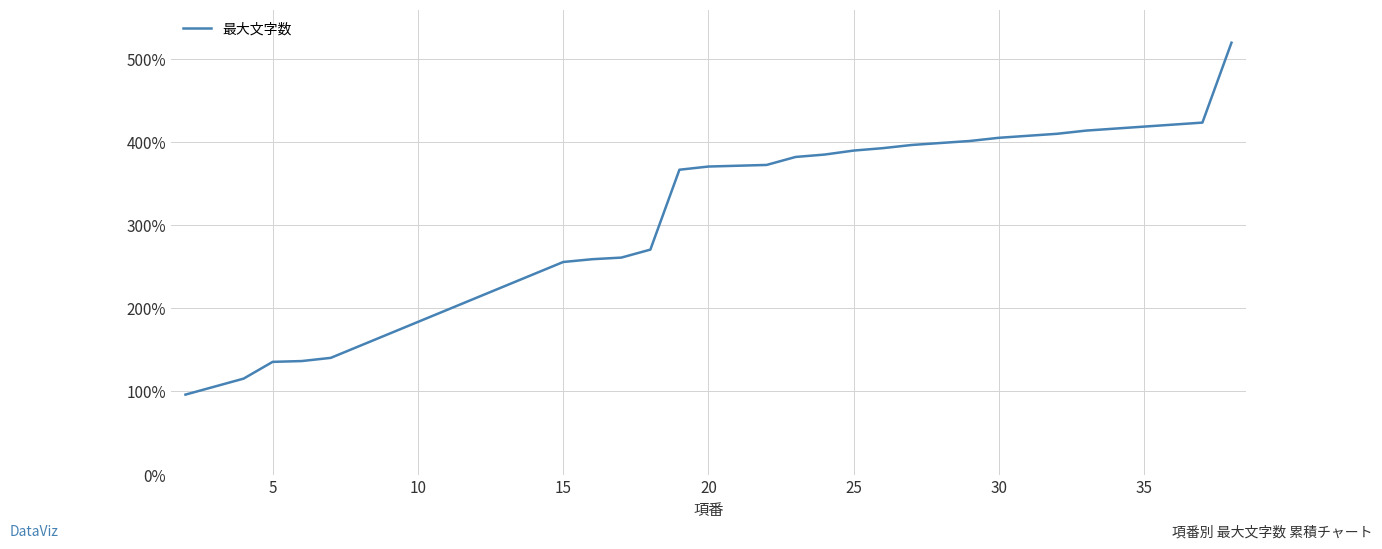

What is the maximum value shown in the chart?

520.0